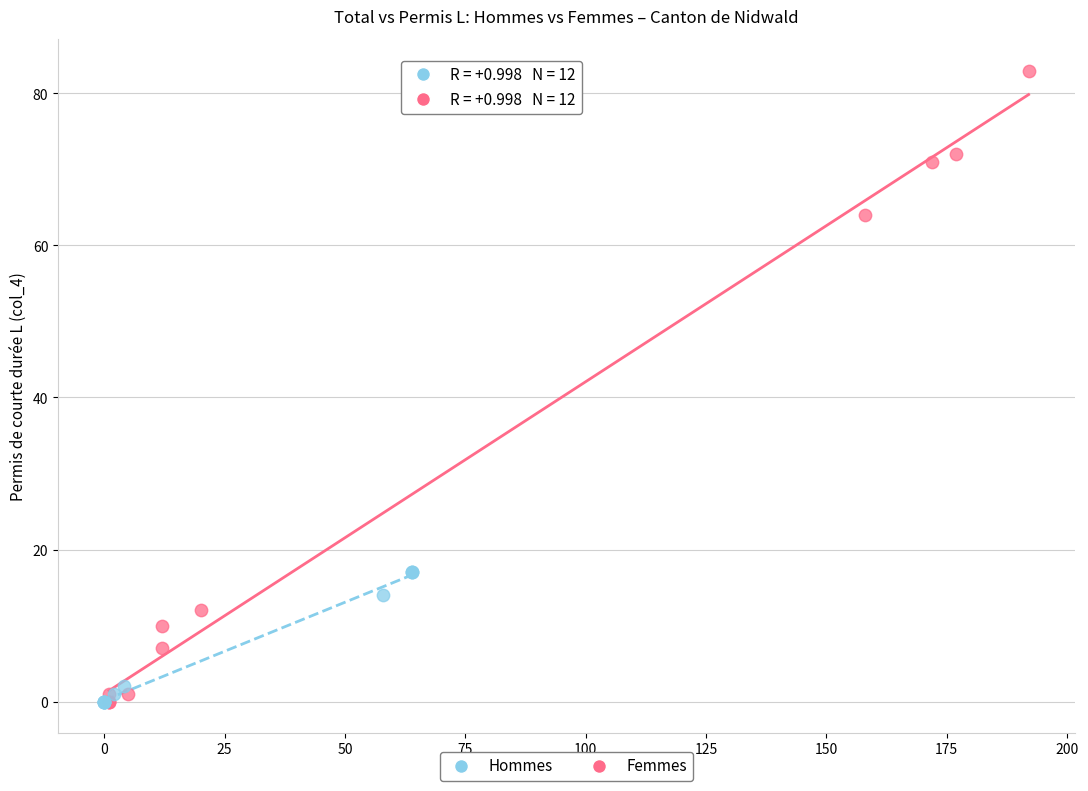

Which series has the largest Y range (max minus min)?

Hommes